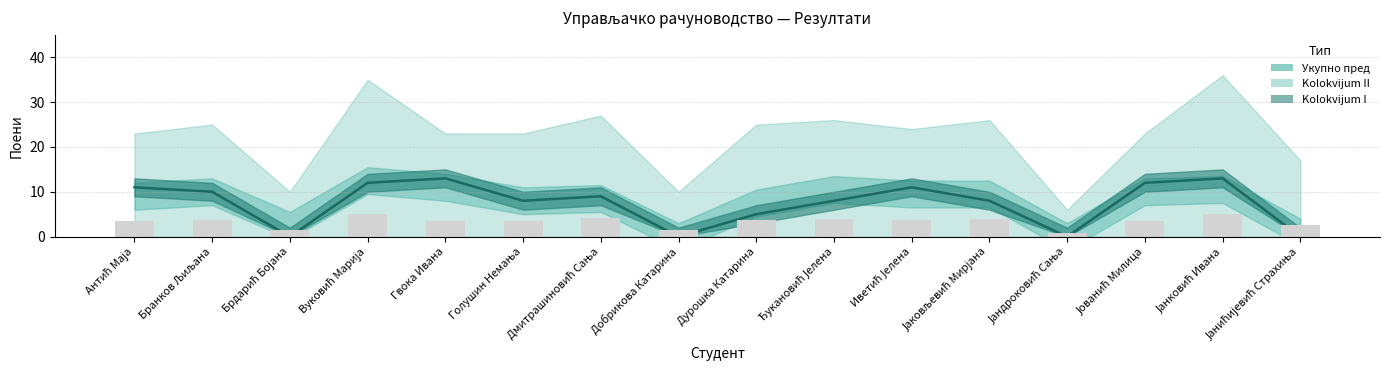

The value of Kolokvijum I at Јанићијевић Страхиња is 0.0. True or false?

True